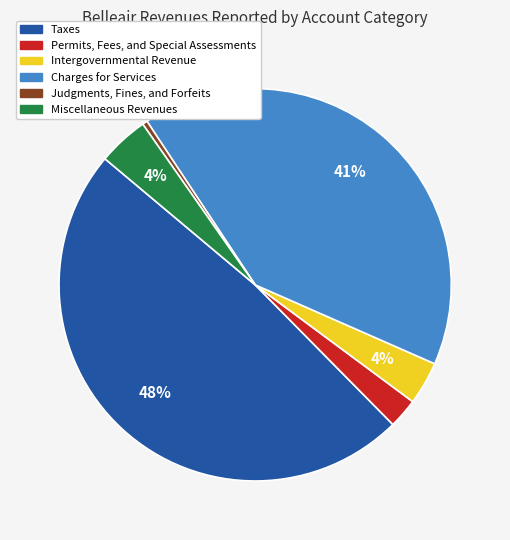

Is there a majority slice in this chart?

No